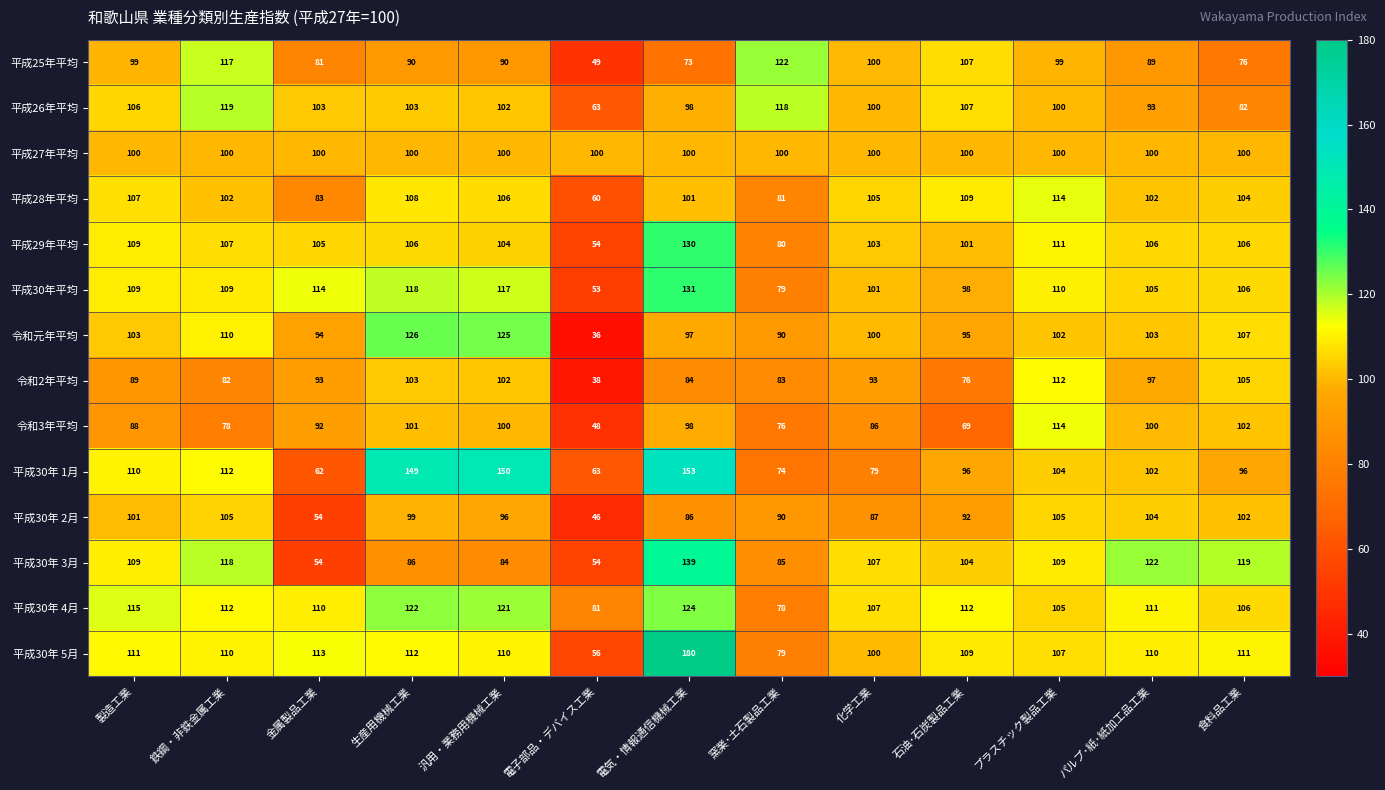

What is the average value of the 平成29年平均 series?

102